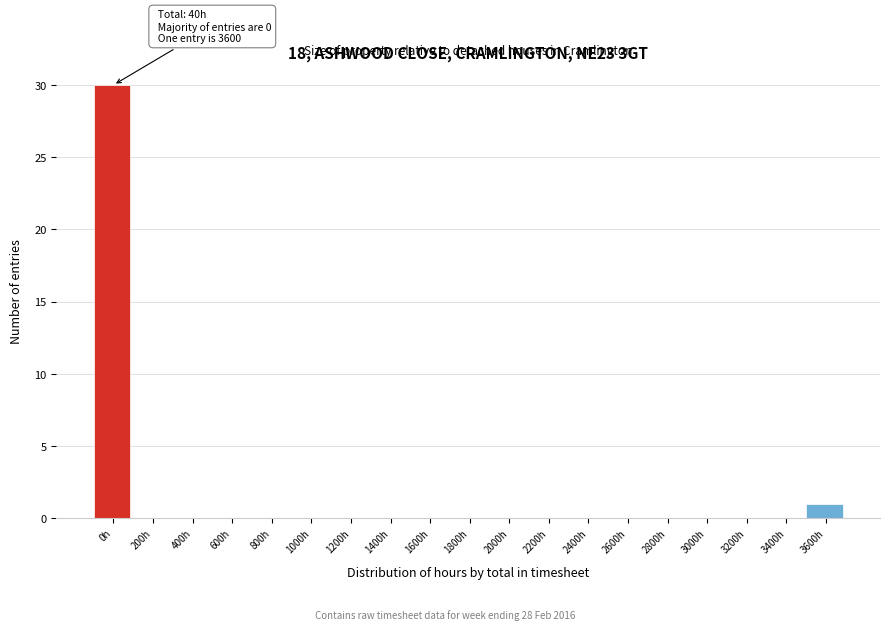

Reading left to right, transcribe all the data shown in this chart.

0h=30	200h=0	400h=0	600h=0	800h=0	1000h=0	1200h=0	1400h=0	1600h=0	1800h=0	2000h=0	2200h=0	2400h=0	2600h=0	2800h=0	3000h=0	3200h=0	3400h=0	3600h=1